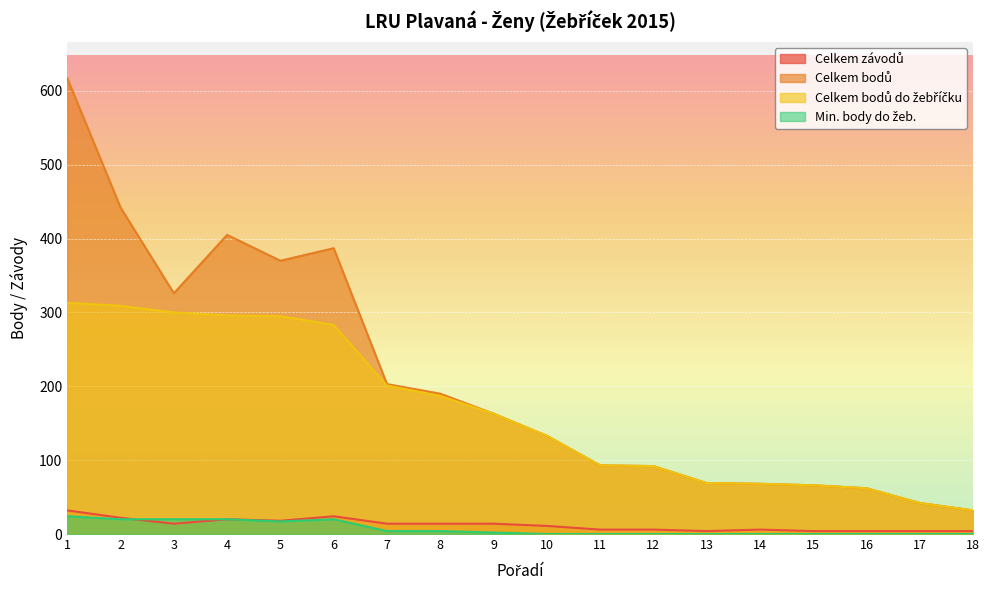

At which category is the sum across all series the highest?

1